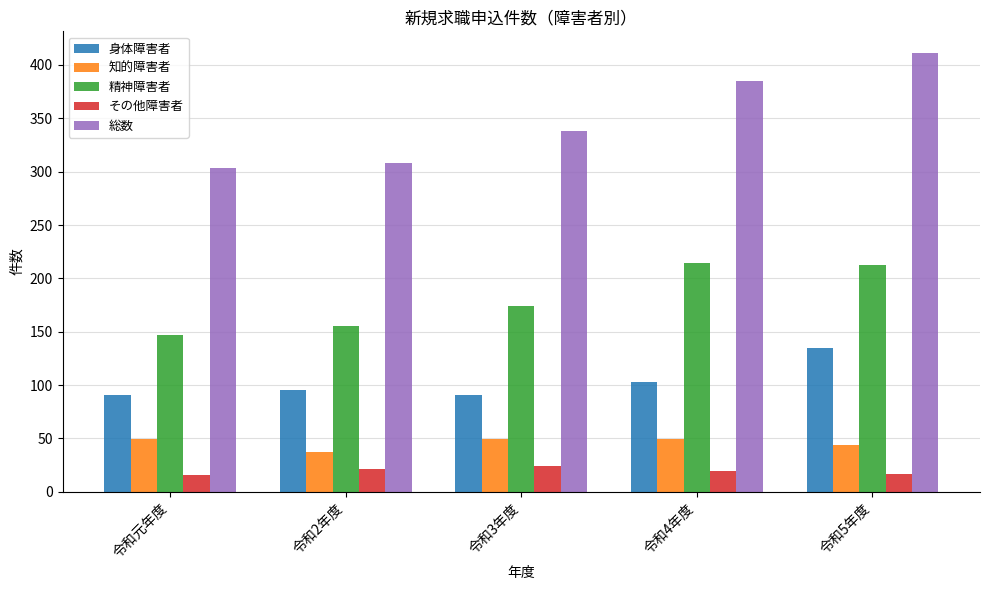

What is the highest value of the 精神障害者 series?

214